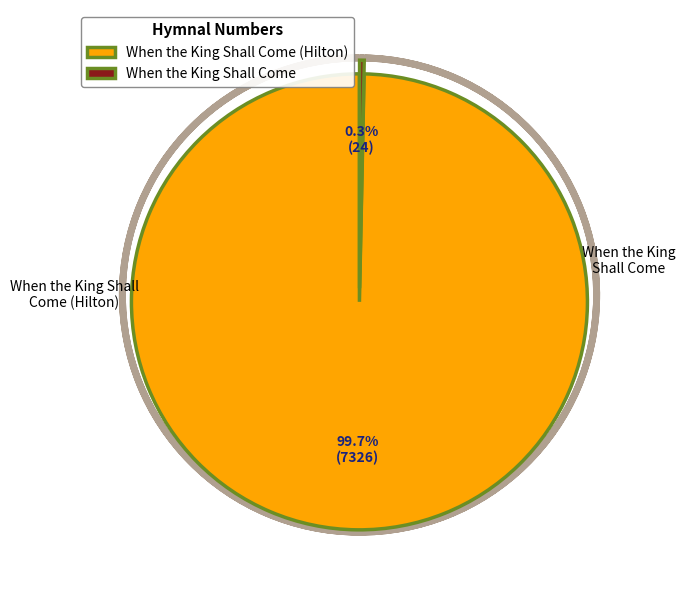

Combined, what portion of the pie is When the King Shall Come and When the King Shall Come (Hilton)?

100.0%